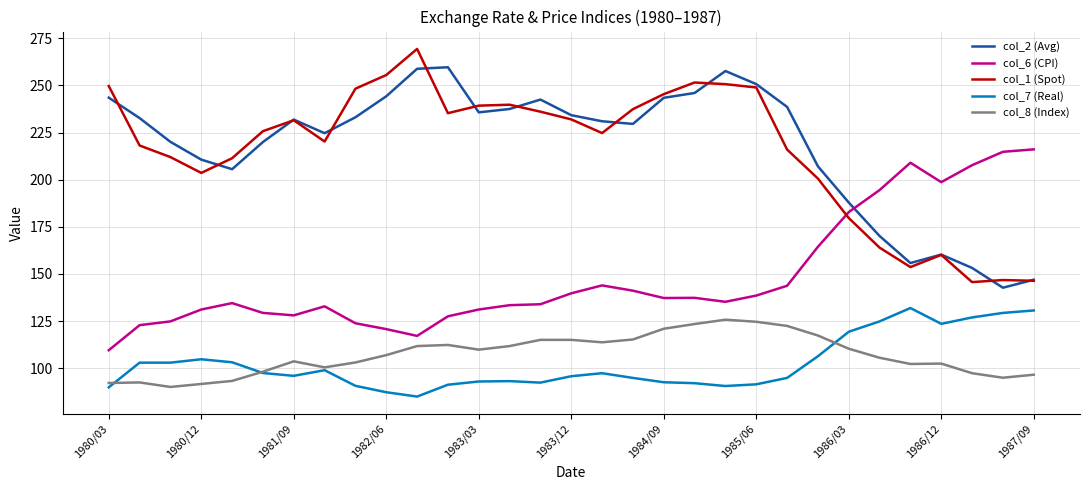

What is the minimum value shown in the chart?

84.9